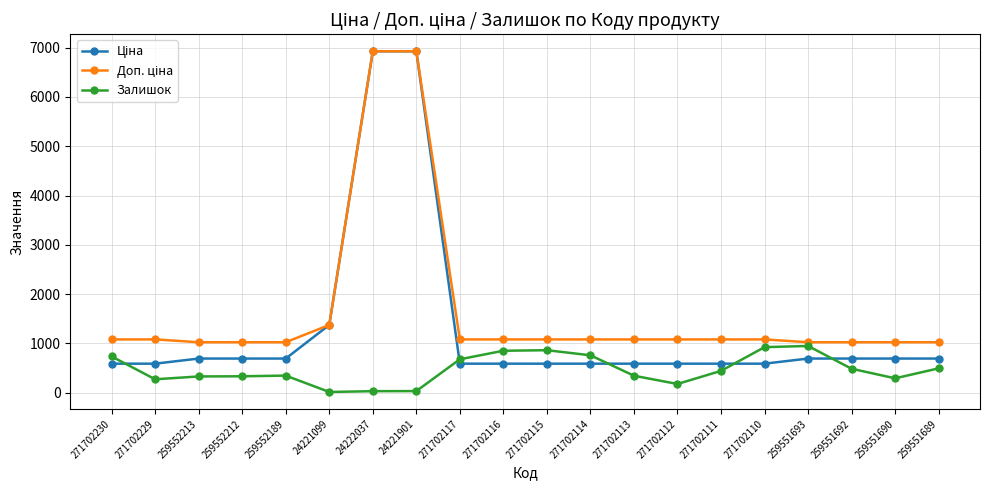

What is the value of the Залишок point at the 15th from the left?

444.0